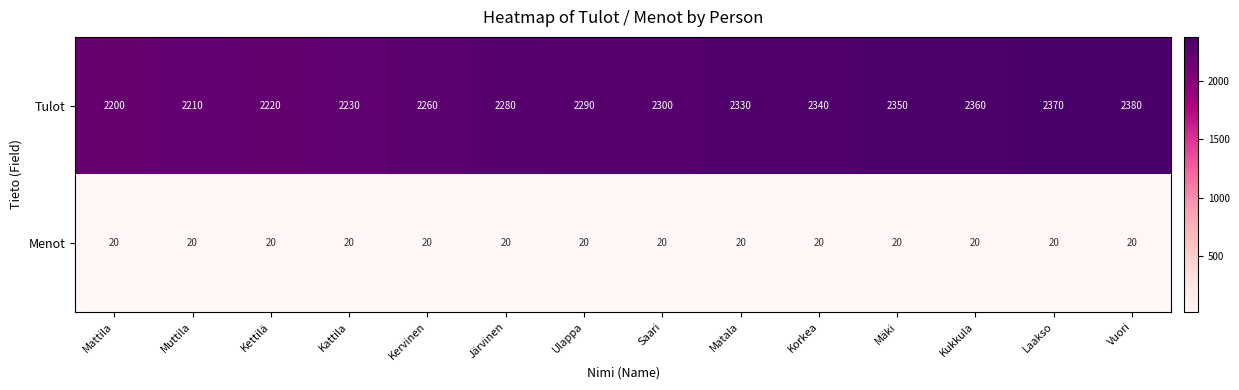

What is the greatest value displayed?

2380